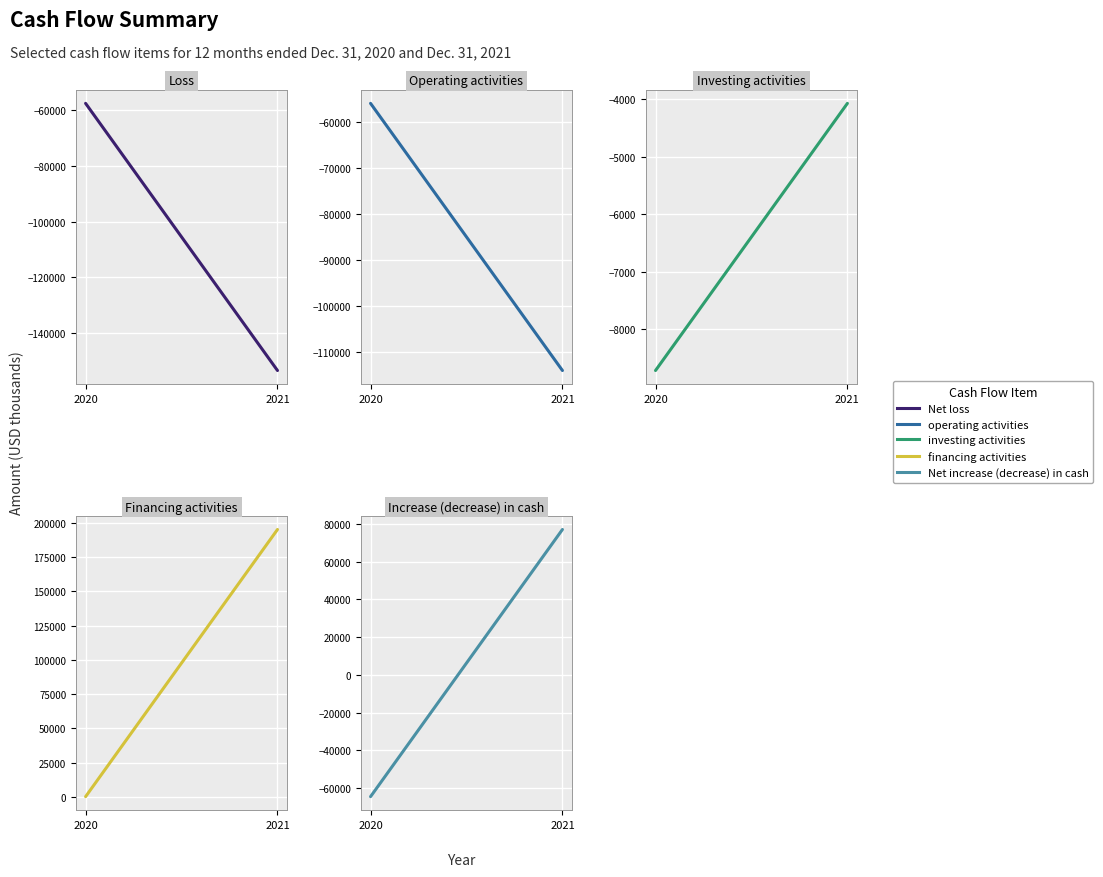

At which label does Net cash provided by financing activities reach its peak?

2021